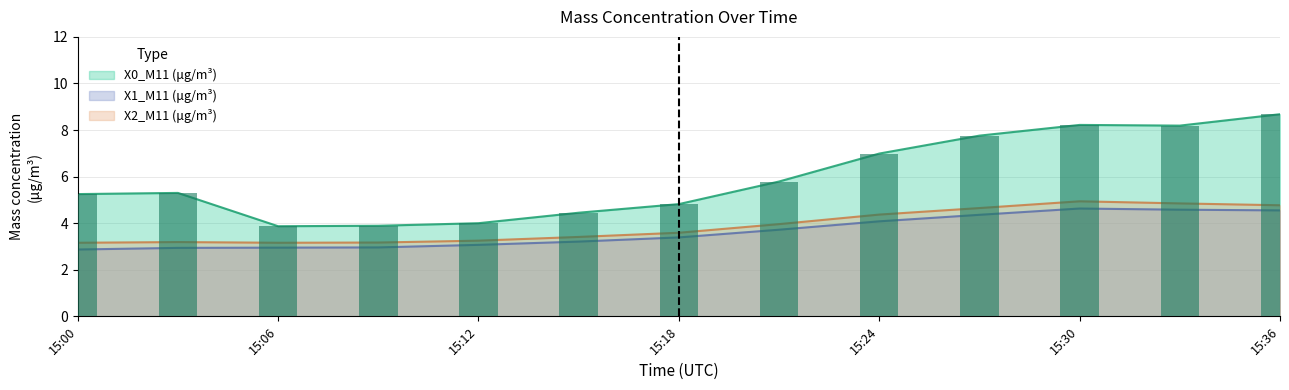

The X0_M11 (μg/m³) series shows 3.9 at 15:06. True or false?

True